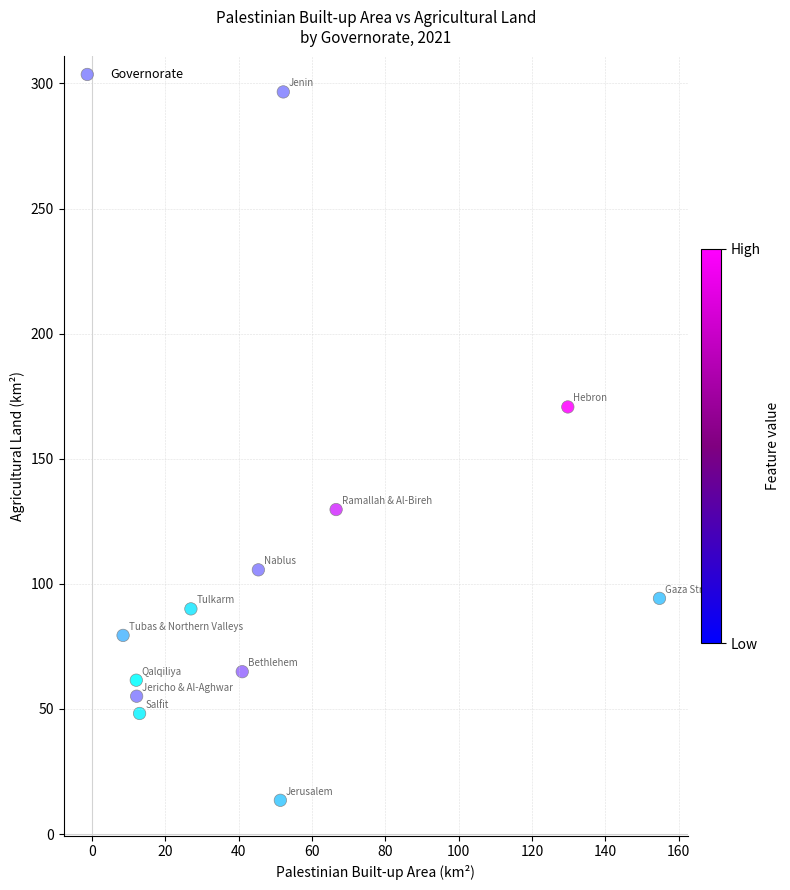

What Y value in the scatter plot is closest to 155?

170.7